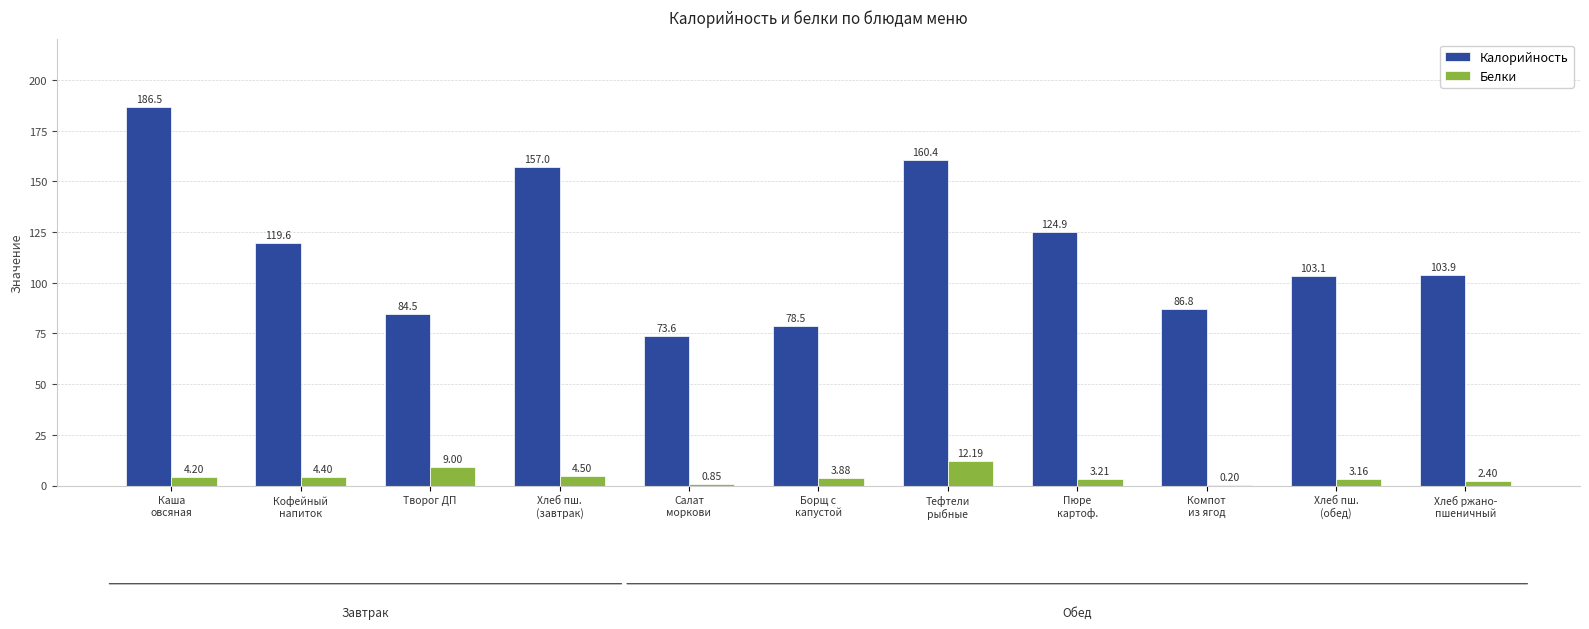

What is the sum of all Белки values?

48.0